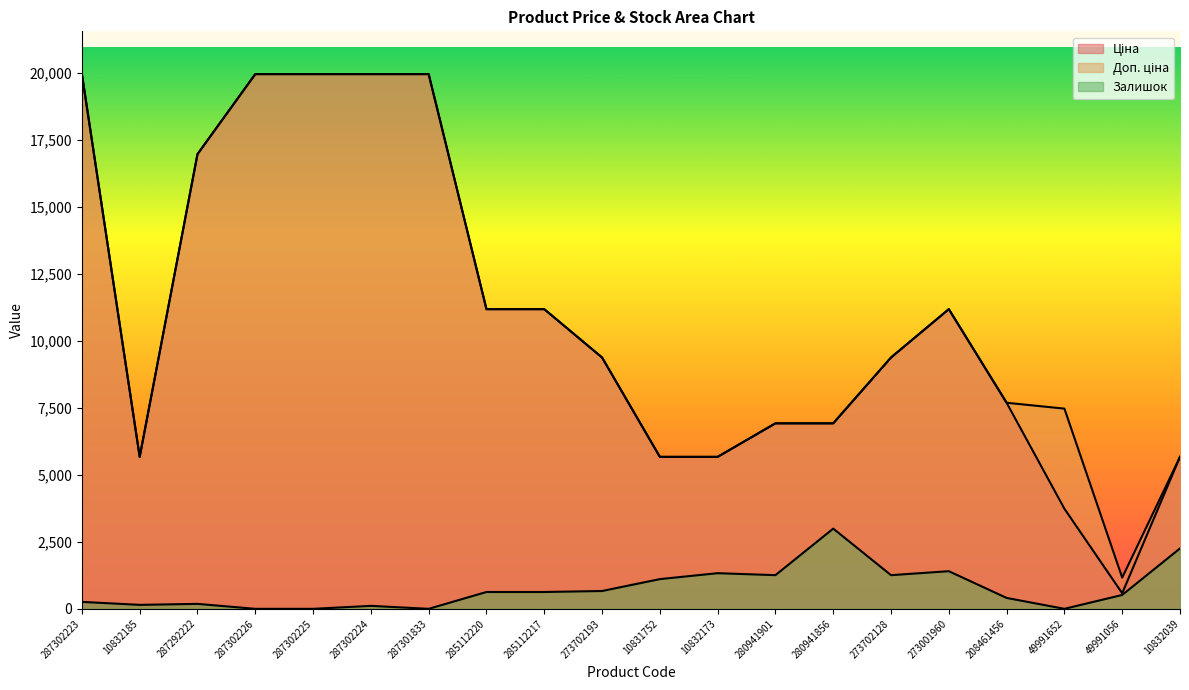

The Ціна series shows 11188.2 at 273001960. True or false?

True